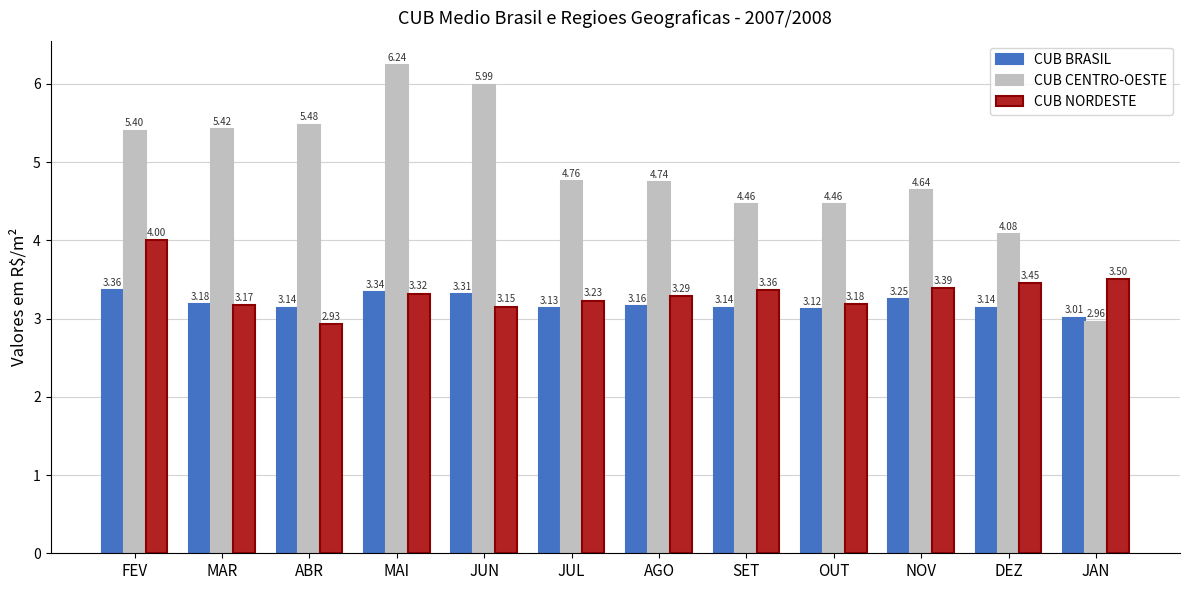

What is the average value of the CUB CENTRO-OESTE series?

4.9